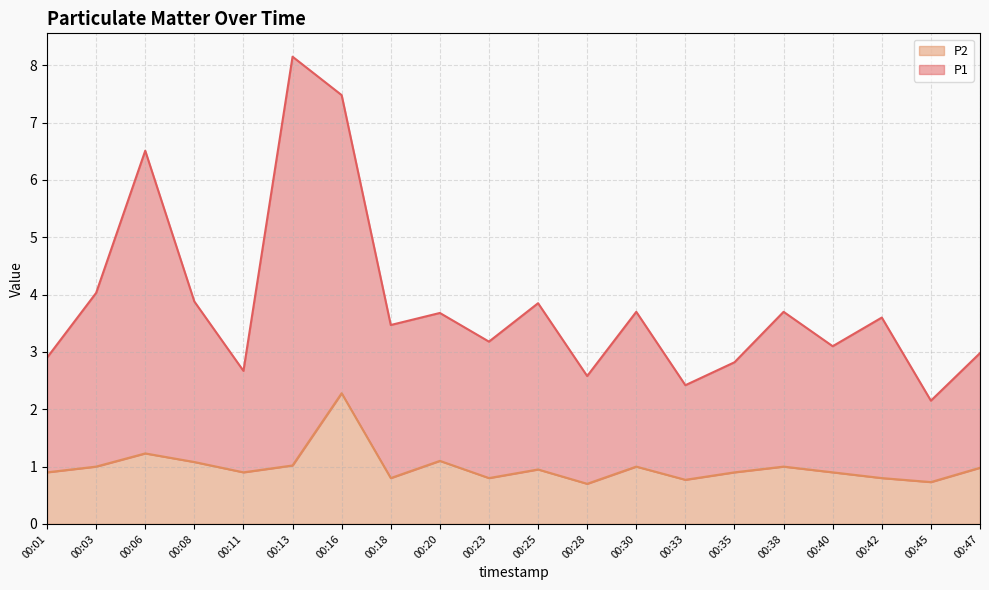

Is it true that P1 equals 3.8 at 00:35?

False